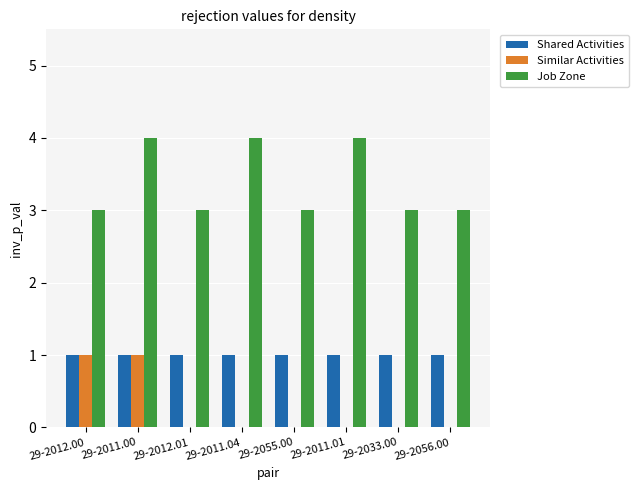

What is the average value of the Shared Activities series?

1